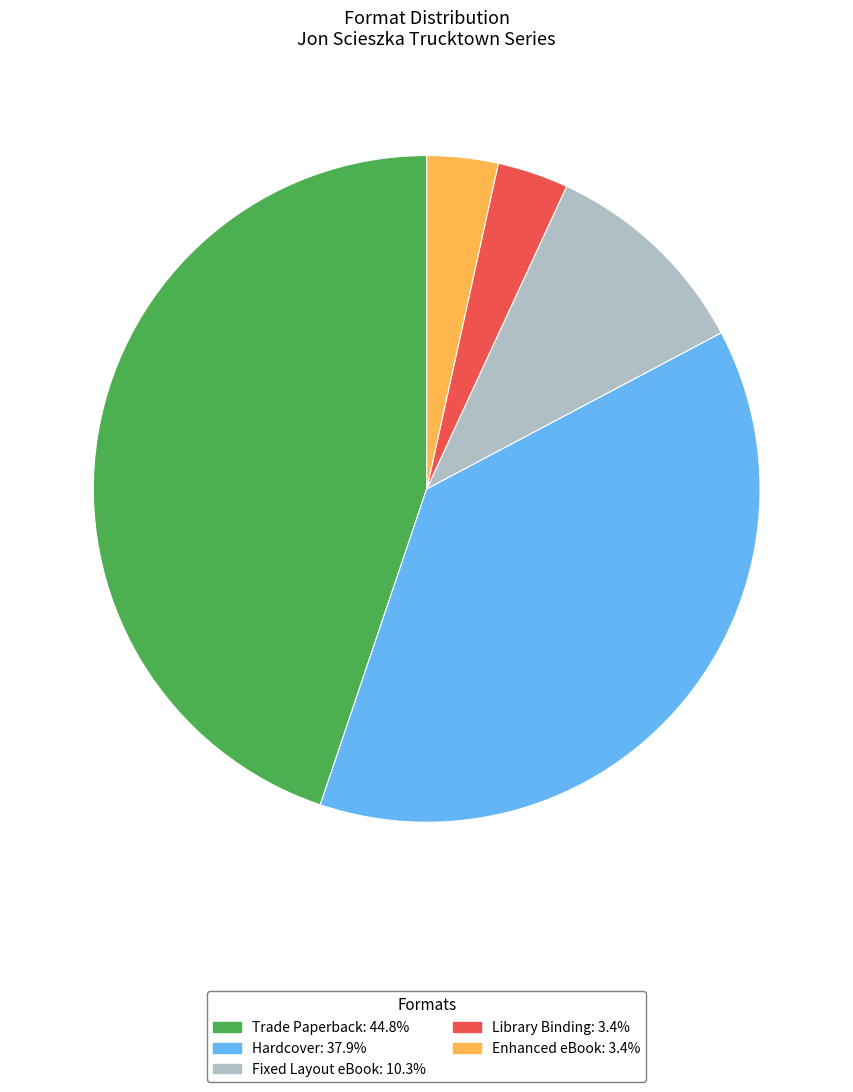

Is there a majority slice in this chart?

No